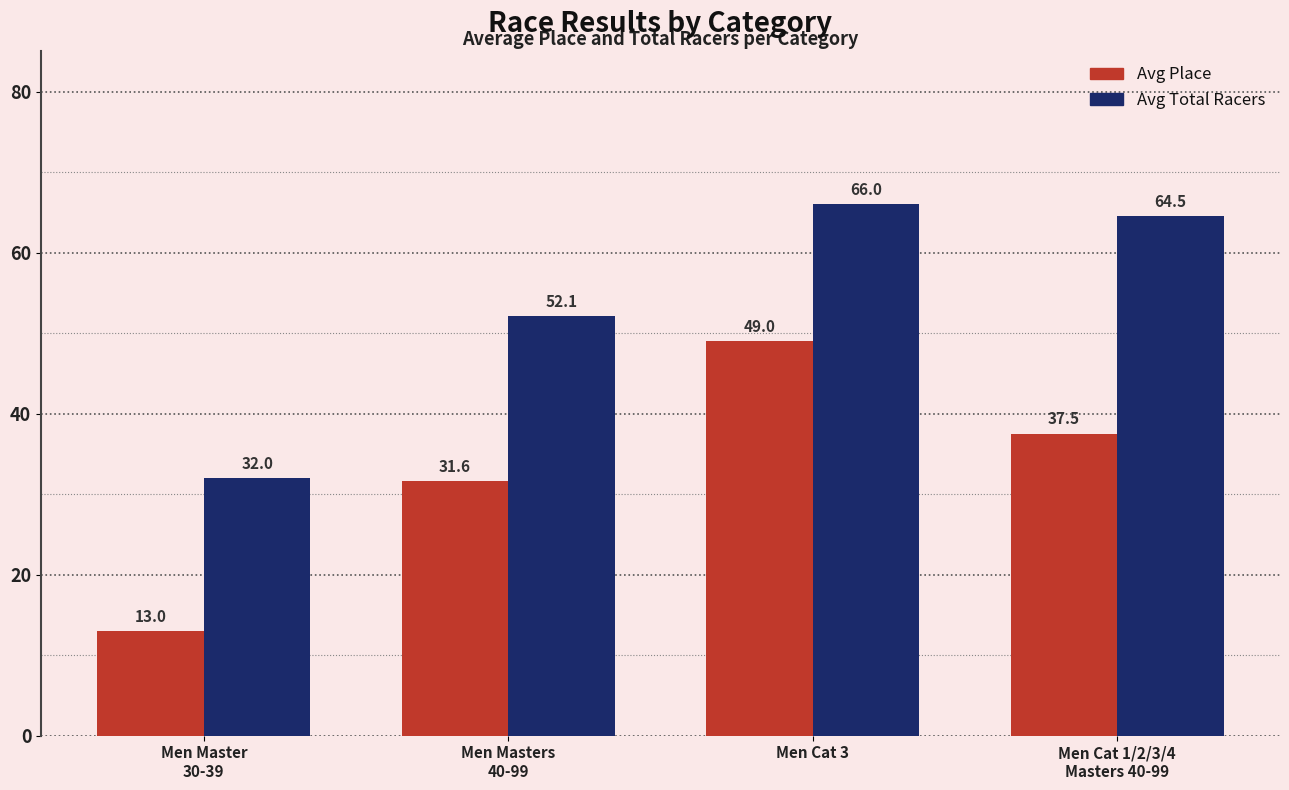

How many bars are there in each group?

2